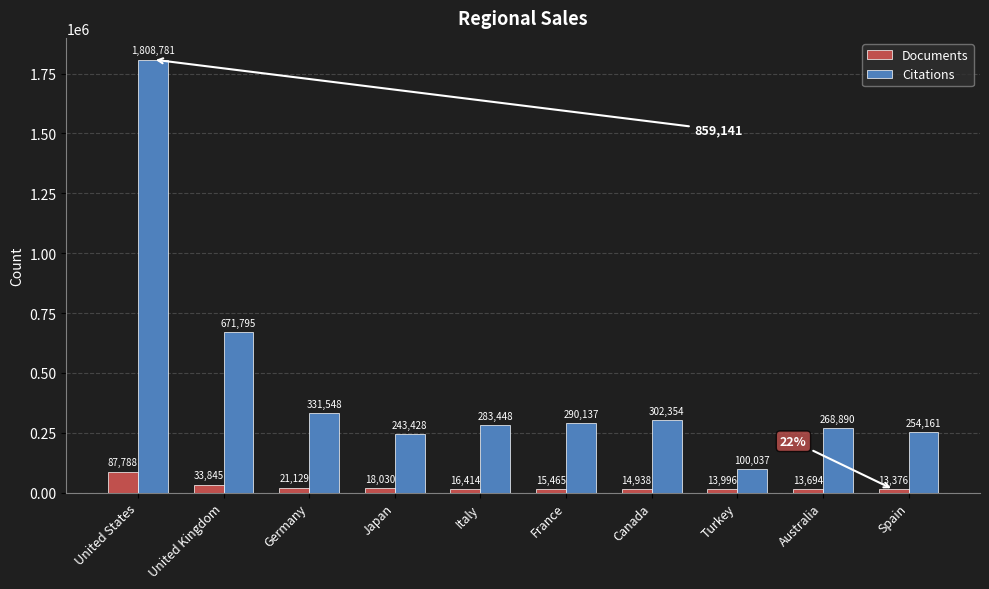

Reading left to right, extract all data points from this chart.

Documents: 87788	33845	21129	18030	16414	15465	14938	13996	13694	13376
Citations: 1808781	671795	331548	243428	283448	290137	302354	100037	268890	254161